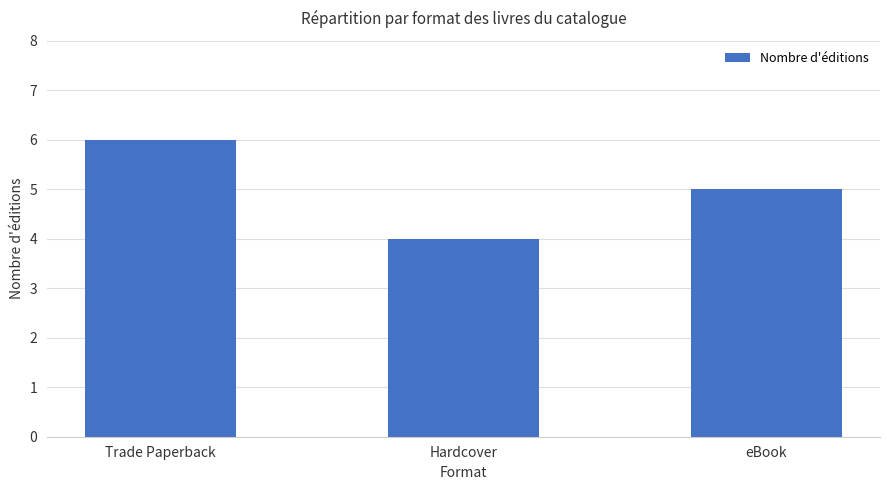

What is the value of the 2nd bar from the left?

4